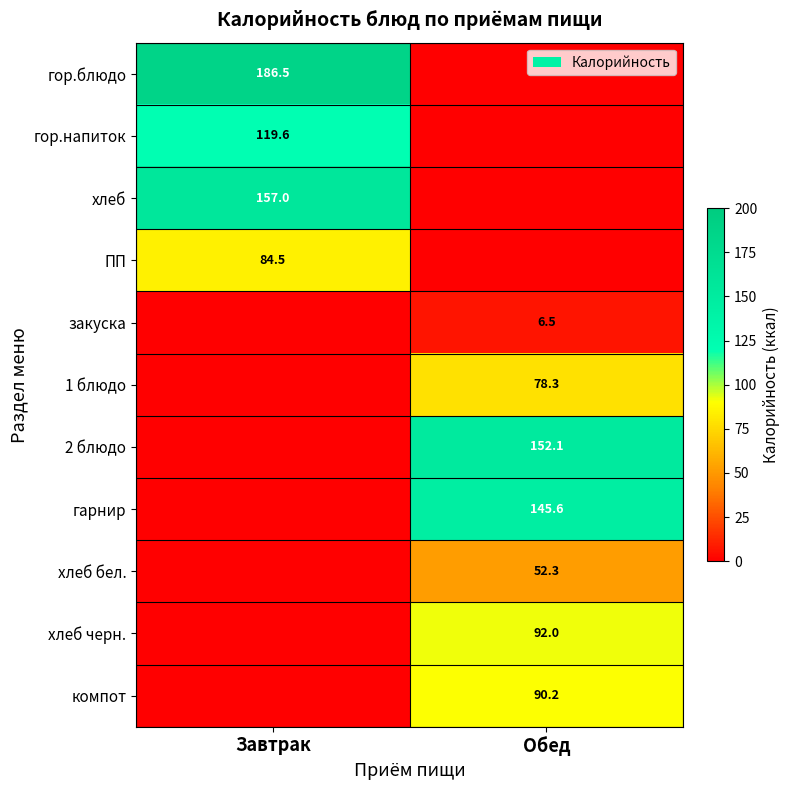

Is it true that 1 блюдо equals 35.7 at Обед?

False